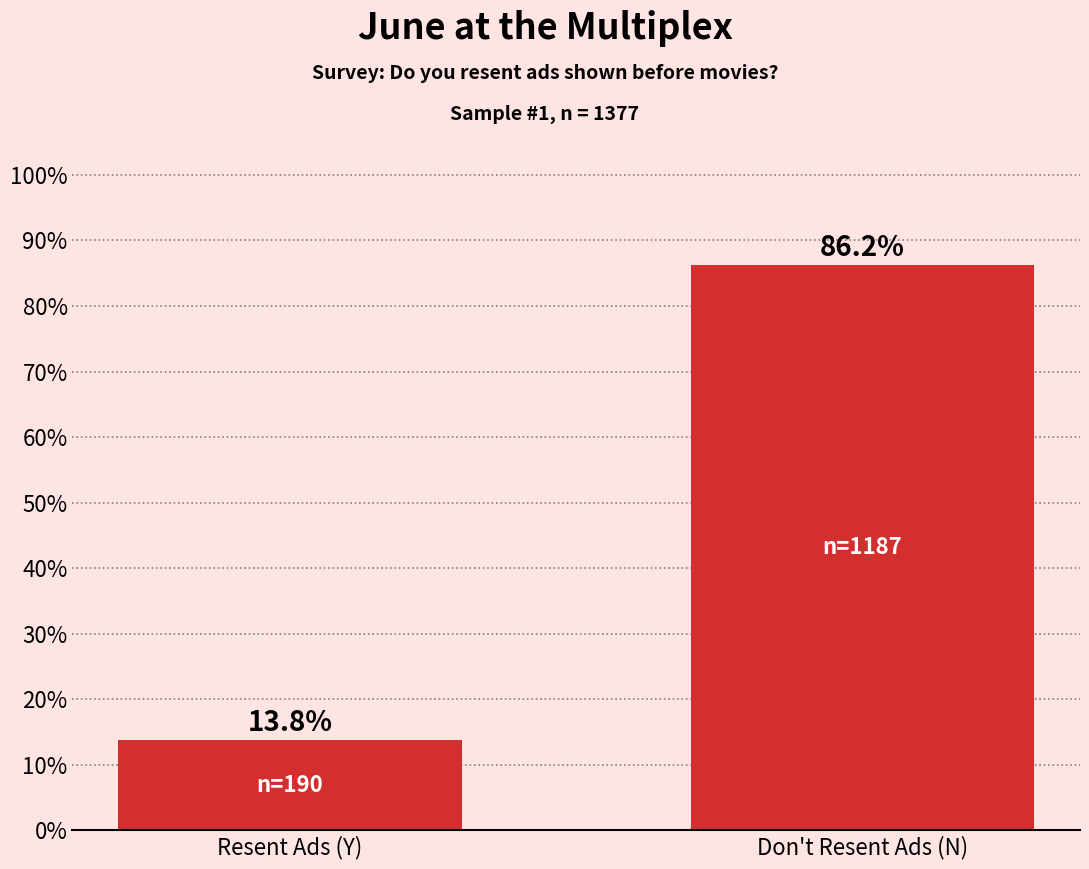

Reading left to right, transcribe all the data shown in this chart.

Resent Ads (Y)=13.8	Don't Resent Ads (N)=86.2